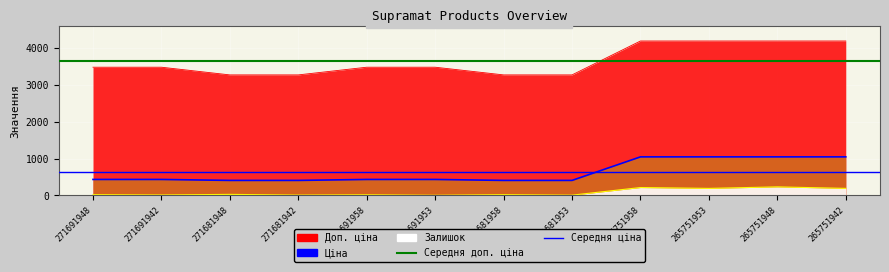

The value of Ціна at 271681942 is 407.8. True or false?

True